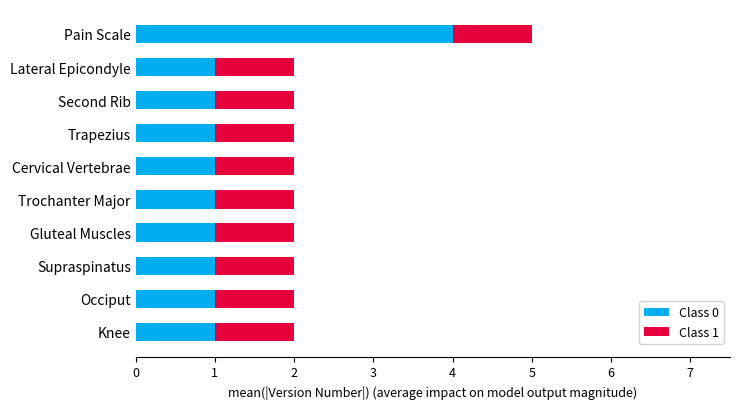

At which label does Class 0 reach its peak?

Pain Scale